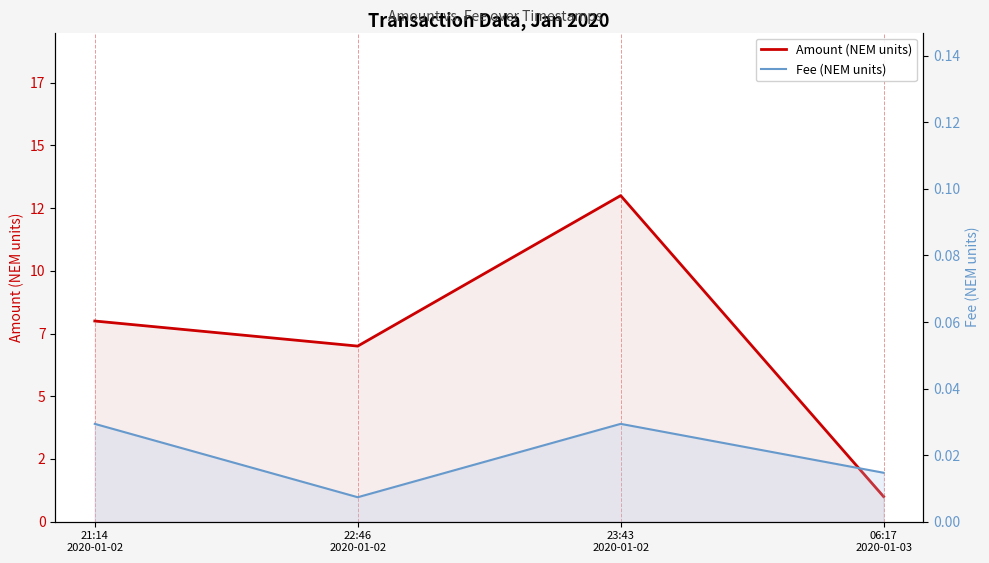

Is the value of Fee (NEM units) at 06:17
2020-01-03 greater than the value of Amount (NEM units) at 06:17
2020-01-03?

No